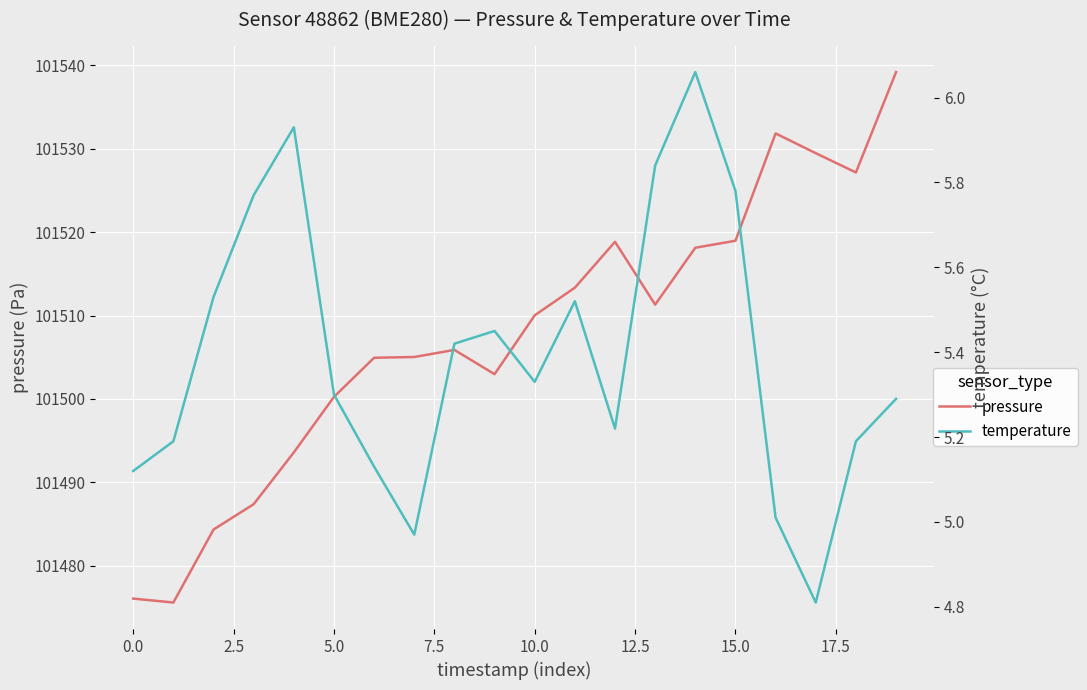

Is this an area chart (filled region under the line)?

No